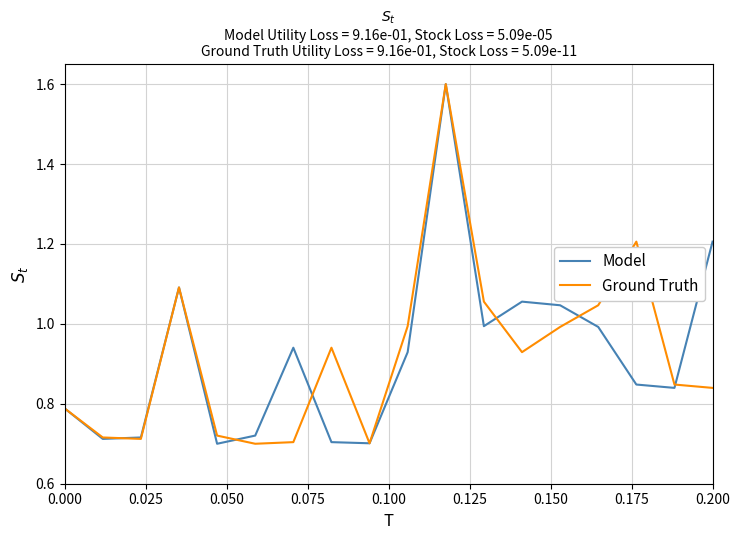

What is the highest value of the Model series?

1.6